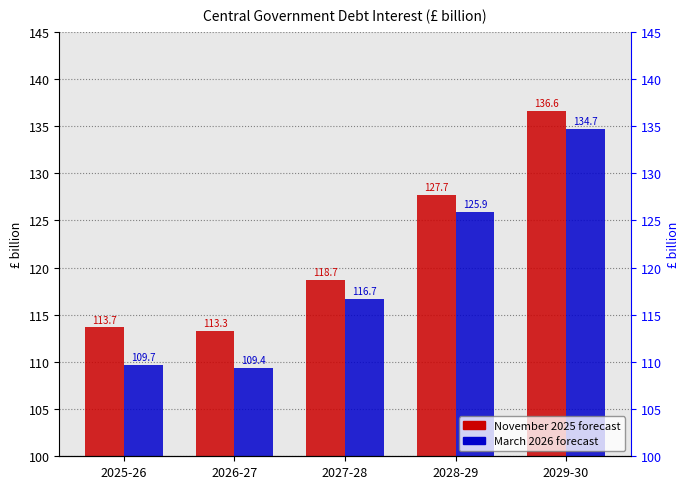

What is the sum of the March 2026 forecast values at 2026-27 and 2028-29?

235.3